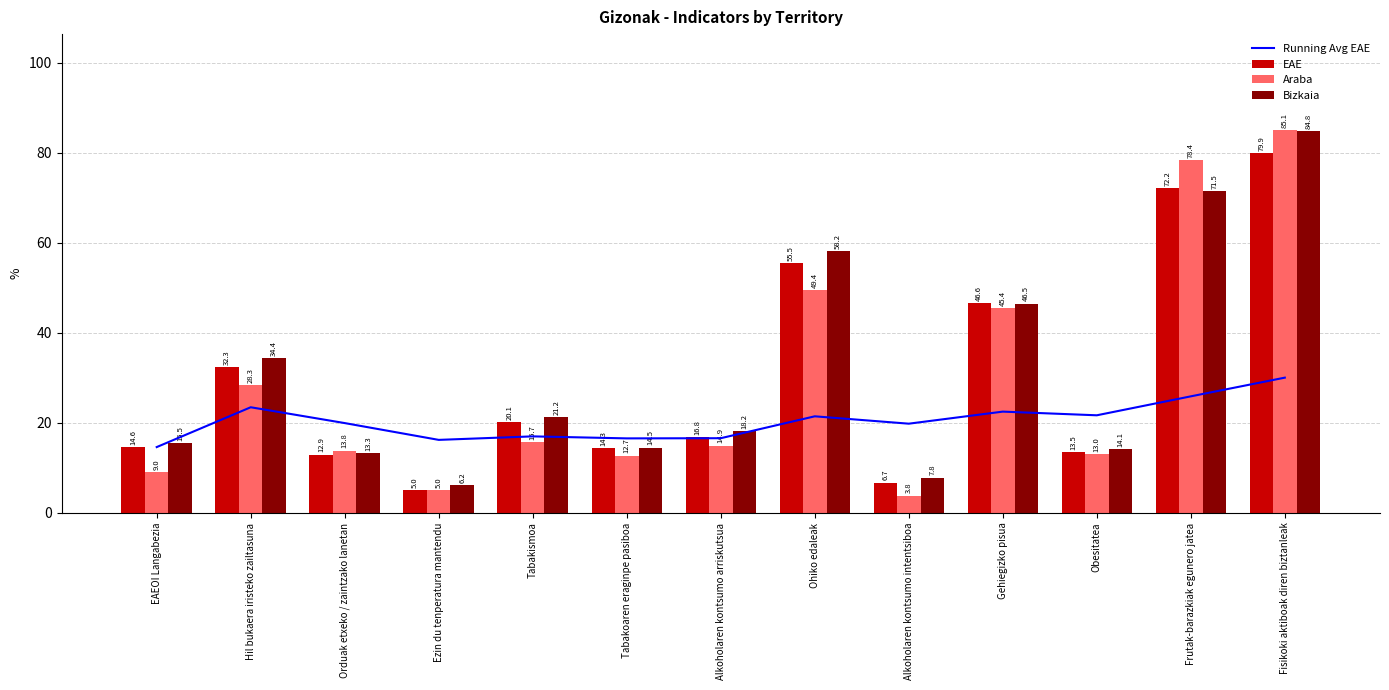

Reading left to right, extract all data points from this chart.

Running Avg EAE: EAEOI Langabezia=14.6	Hil bukaera iristeko zailtasuna=23.4	Orduak etxeko / zaintzako lanetan=19.9	Ezin du tenperatura mantendu=16.2	Tabakismoa=17.0	Tabakoaren eraginpe pasiboa=16.5	Alkoholaren kontsumo arriskutsua=16.6	Ohiko edaleak=21.4	Alkoholaren kontsumo intentsiboa=19.8	Gehiegizko pisua=22.5	Obesitatea=21.7	Frutak-barazkiak egunero jatea=25.9	Fisikoki aktiboak diren biztanleak=30.0
EAE: EAEOI Langabezia=14.6	Hil bukaera iristeko zailtasuna=32.3	Orduak etxeko / zaintzako lanetan=12.9	Ezin du tenperatura mantendu=5.0	Tabakismoa=20.1	Tabakoaren eraginpe pasiboa=14.3	Alkoholaren kontsumo arriskutsua=16.8	Ohiko edaleak=55.5	Alkoholaren kontsumo intentsiboa=6.7	Gehiegizko pisua=46.6	Obesitatea=13.5	Frutak-barazkiak egunero jatea=72.2	Fisikoki aktiboak diren biztanleak=79.9
Araba: EAEOI Langabezia=9.0	Hil bukaera iristeko zailtasuna=28.3	Orduak etxeko / zaintzako lanetan=13.8	Ezin du tenperatura mantendu=5.0	Tabakismoa=15.7	Tabakoaren eraginpe pasiboa=12.7	Alkoholaren kontsumo arriskutsua=14.9	Ohiko edaleak=49.4	Alkoholaren kontsumo intentsiboa=3.8	Gehiegizko pisua=45.4	Obesitatea=13.0	Frutak-barazkiak egunero jatea=78.4	Fisikoki aktiboak diren biztanleak=85.1
Bizkaia: EAEOI Langabezia=15.5	Hil bukaera iristeko zailtasuna=34.4	Orduak etxeko / zaintzako lanetan=13.3	Ezin du tenperatura mantendu=6.2	Tabakismoa=21.2	Tabakoaren eraginpe pasiboa=14.5	Alkoholaren kontsumo arriskutsua=18.2	Ohiko edaleak=58.2	Alkoholaren kontsumo intentsiboa=7.8	Gehiegizko pisua=46.5	Obesitatea=14.1	Frutak-barazkiak egunero jatea=71.5	Fisikoki aktiboak diren biztanleak=84.8